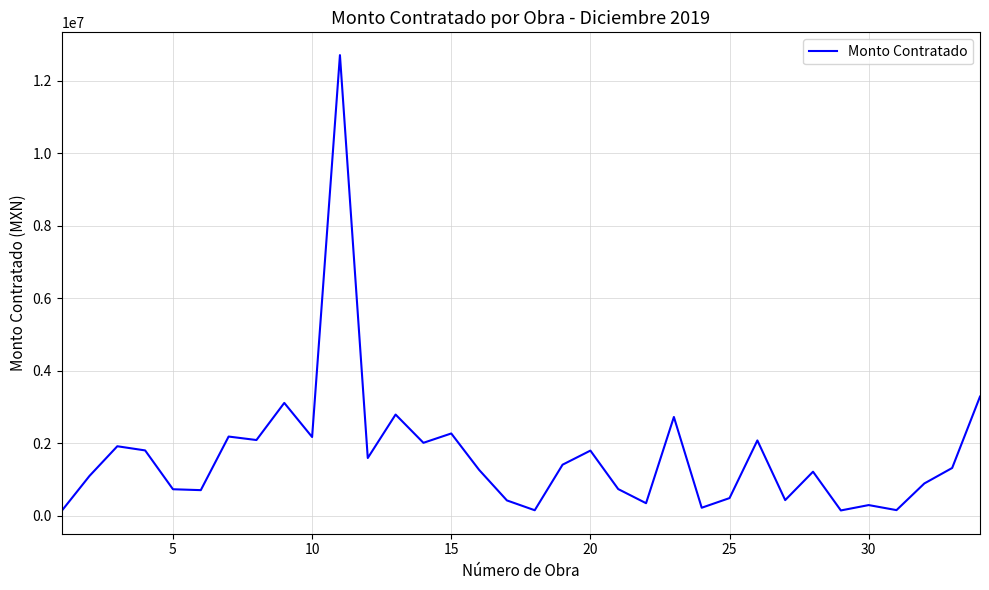

What is the maximum value shown in the chart?

12705445.1